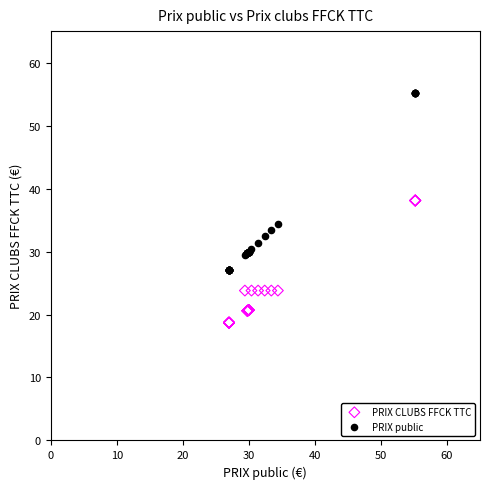

Which series reaches the minimum Y coordinate?

PRIX CLUBS FFCK TTC